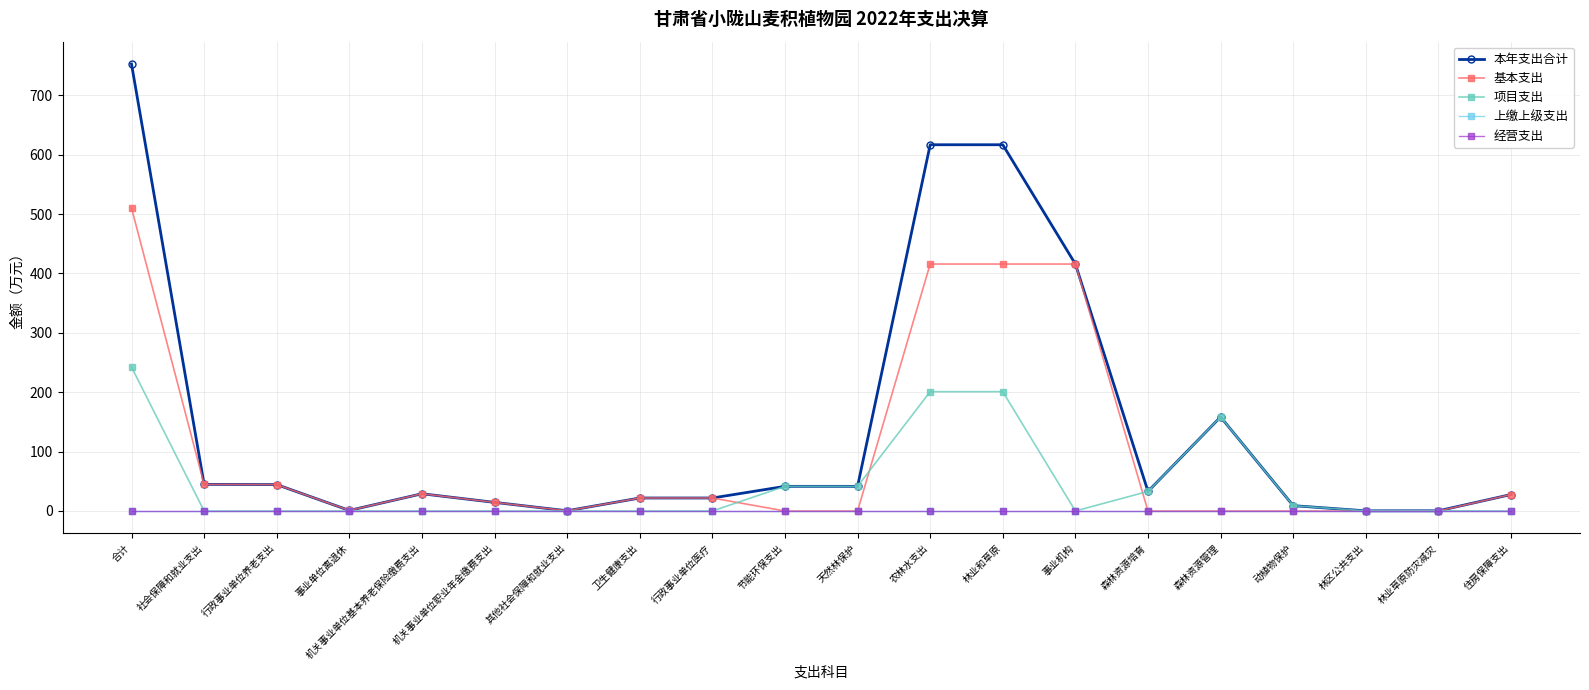

Which series has the largest range (max minus min)?

本年支出合计